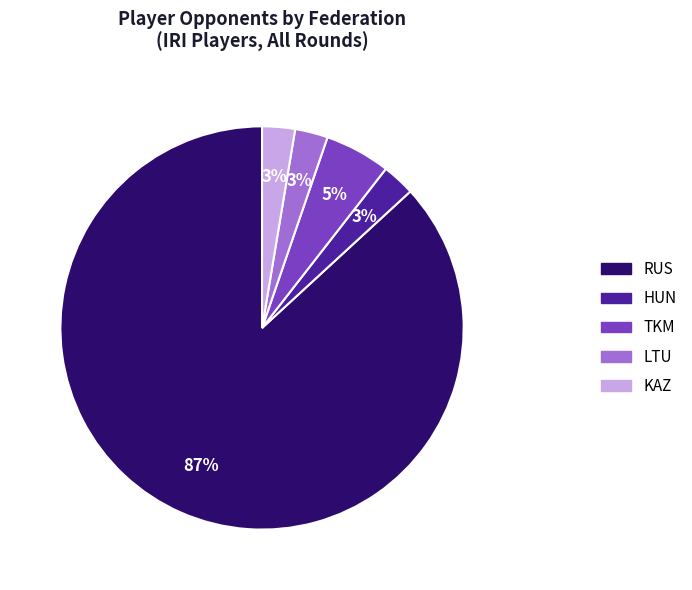

Is the sum of HUN and KAZ greater than half?

No